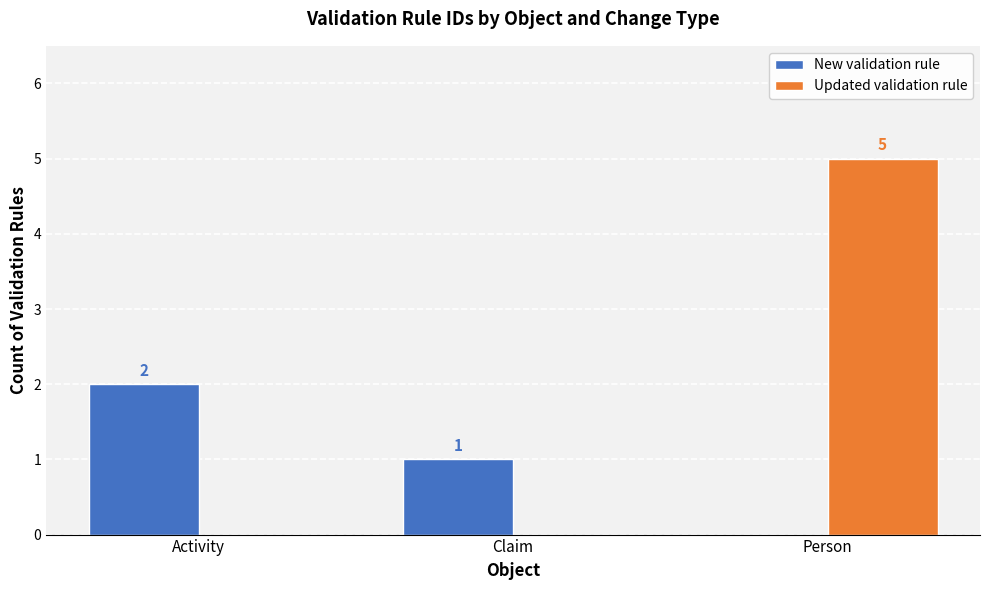

What are all the series names shown in the legend?

New validation rule, Updated validation rule